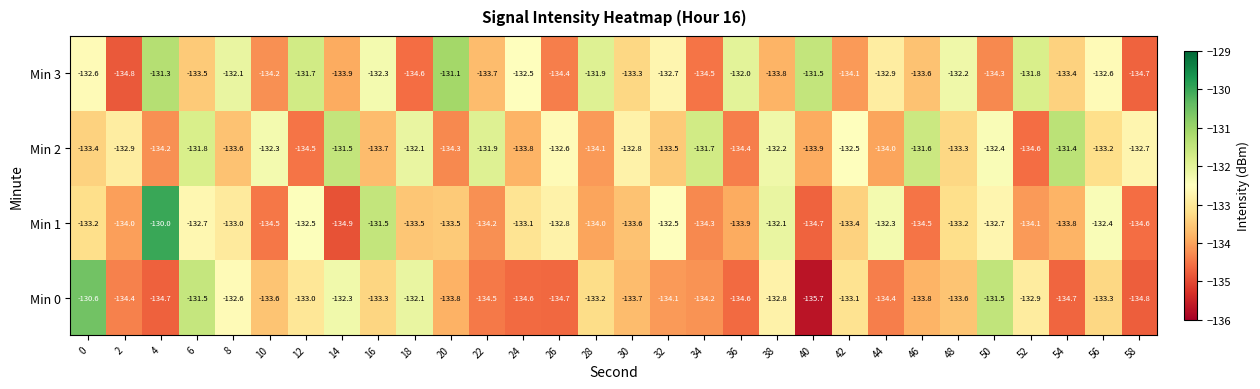

What is the lowest value of the Min 2 series?

-134.6